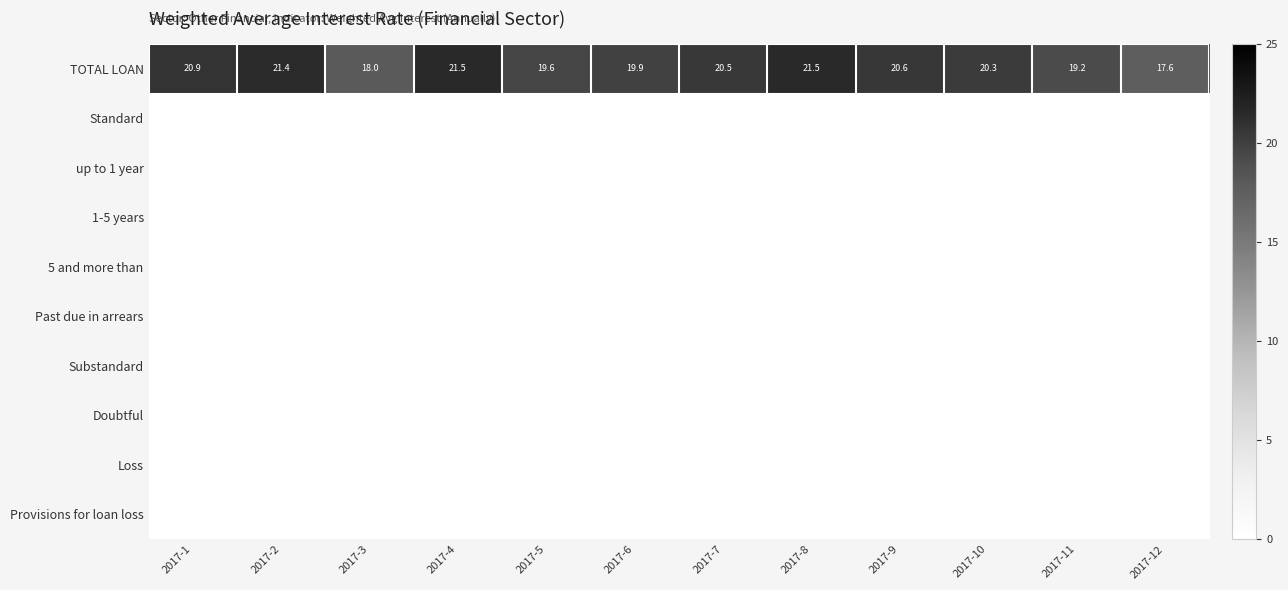

The TOTAL LOAN series shows 20.5 at 2017-7. True or false?

True